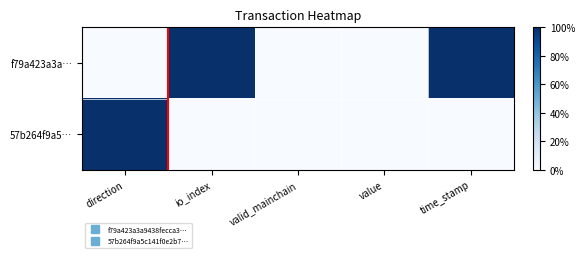

Reading left to right, transcribe all the data shown in this chart.

f79a423a3a…: direction=0	io_index=1	valid_mainchain=0	value=0	time_stamp=1
57b264f9a5…: direction=1	io_index=0	valid_mainchain=0	value=0	time_stamp=0